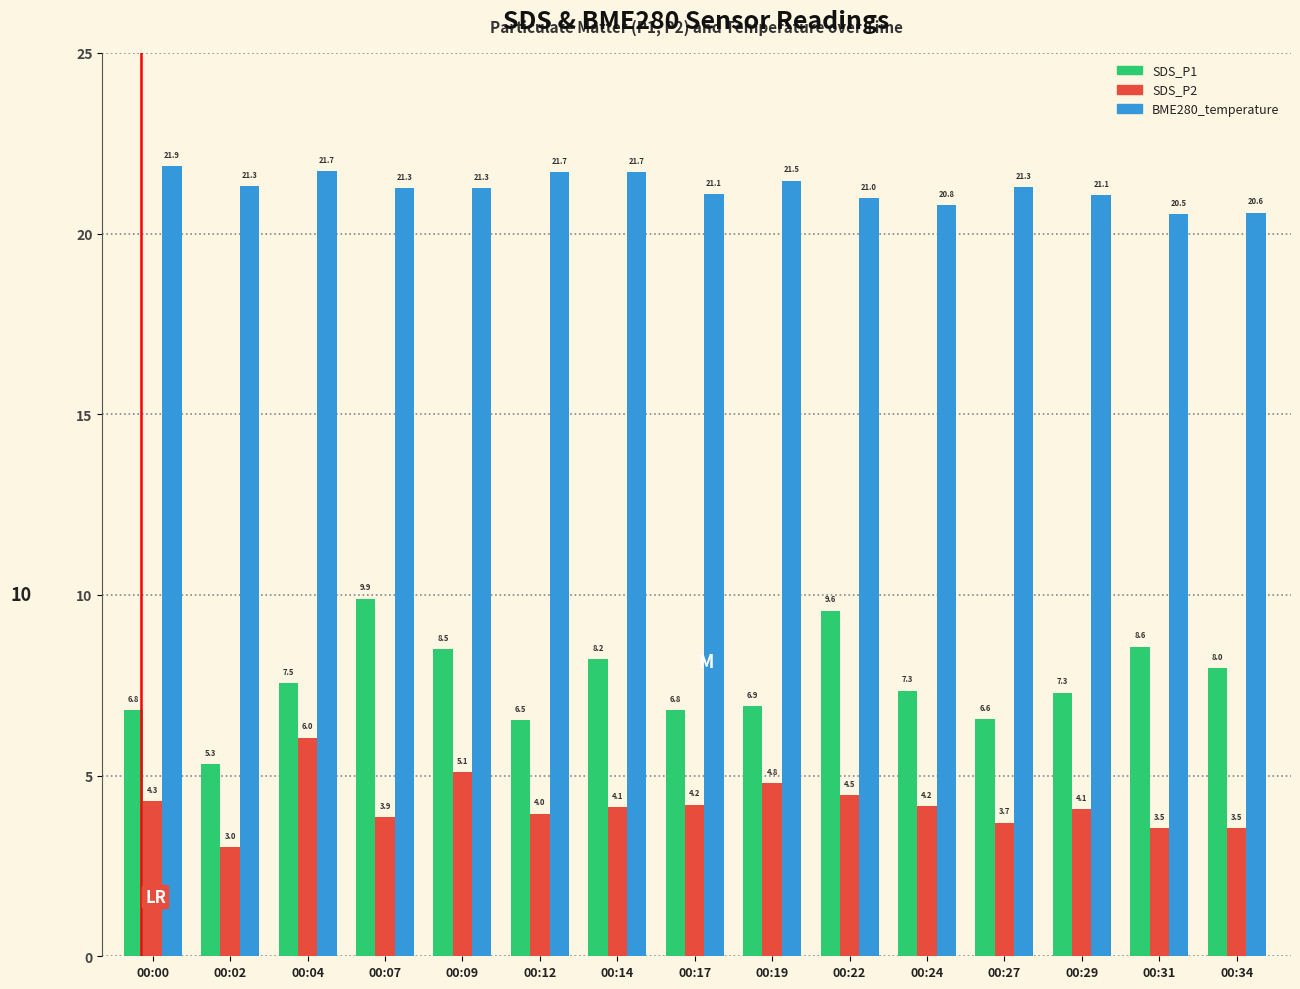

What are all the series names shown in the legend?

SDS_P1, SDS_P2, BME280_temperature